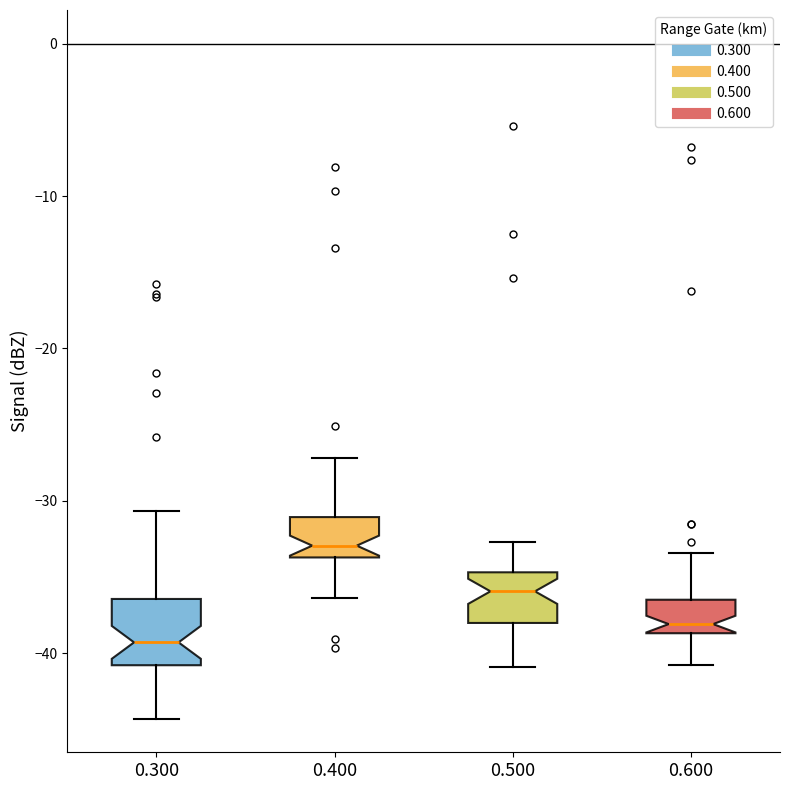

Where does the lower whisker of the box at x = 0.500 end on the y-axis? The values are not printed on the chart, so give them approximately, as read against the axis.

-41